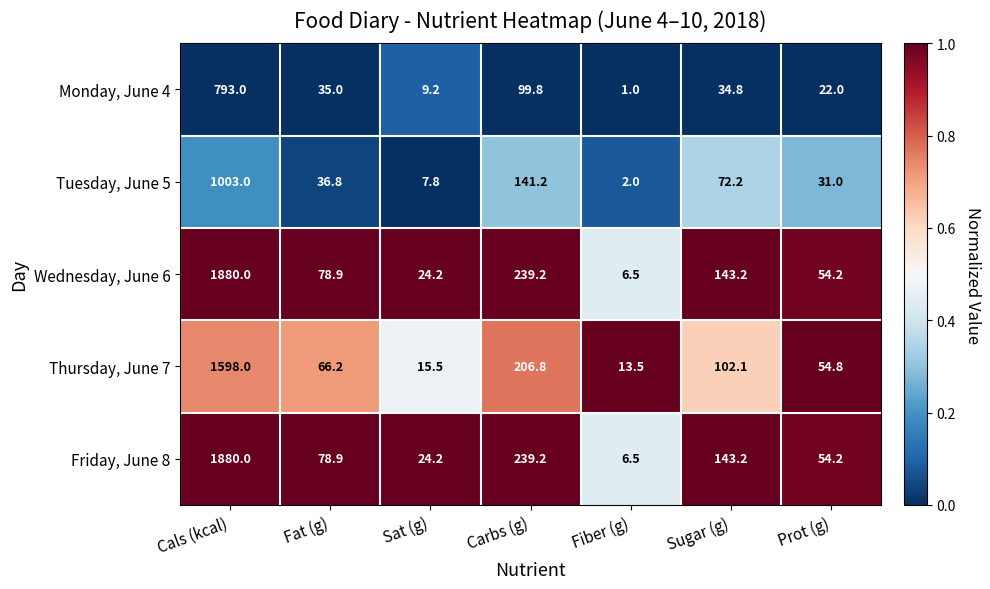

True or false: Monday, June 4 has a value of 35.8 at Prot (g).

False